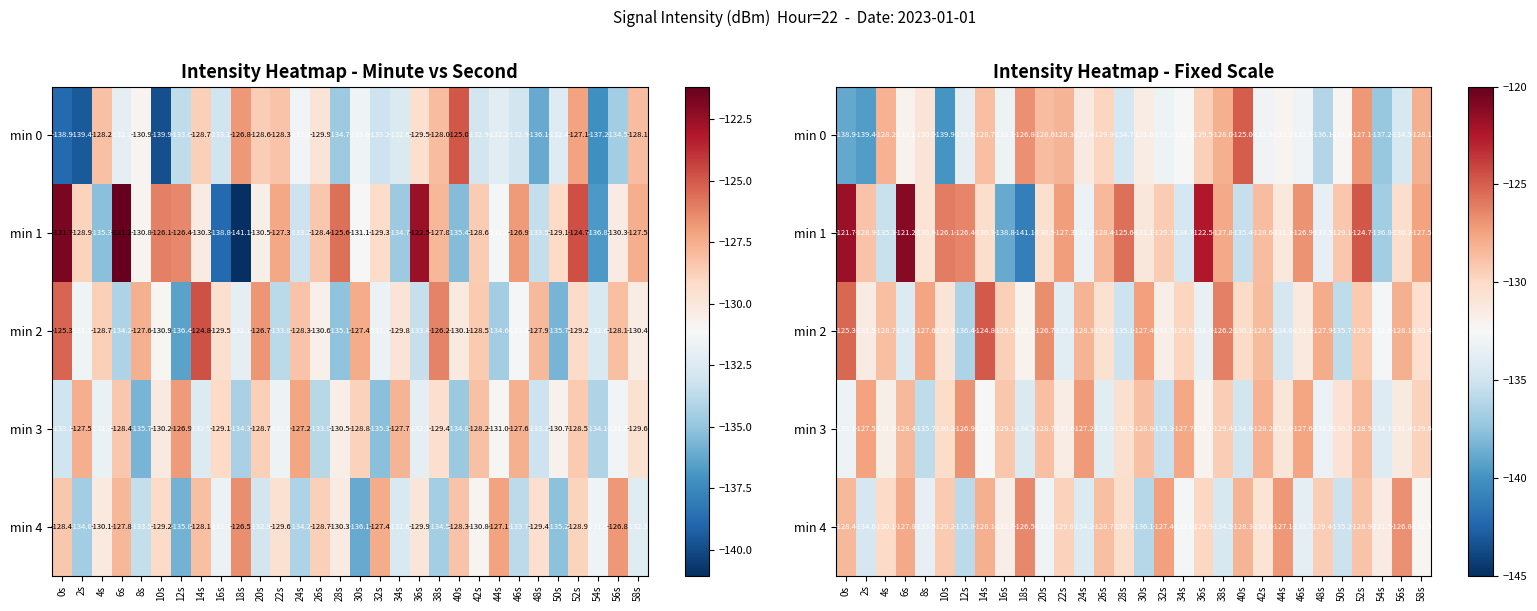

True or false: min 2 has a value of -74.1 at 6s.

False